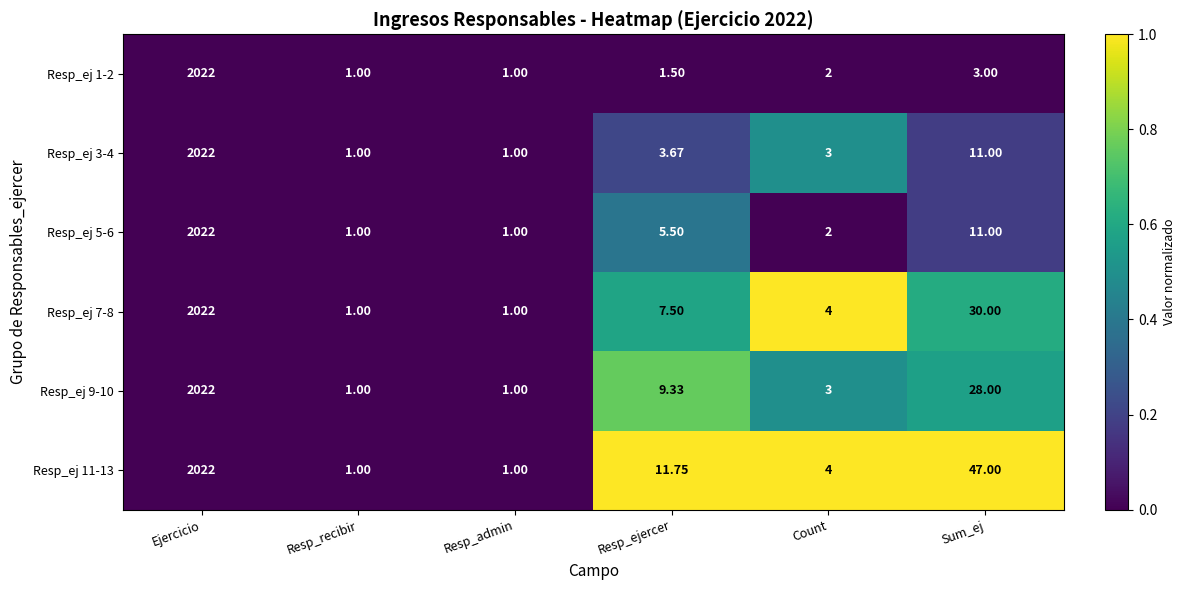

Which category has the highest value across all series?

Ejercicio